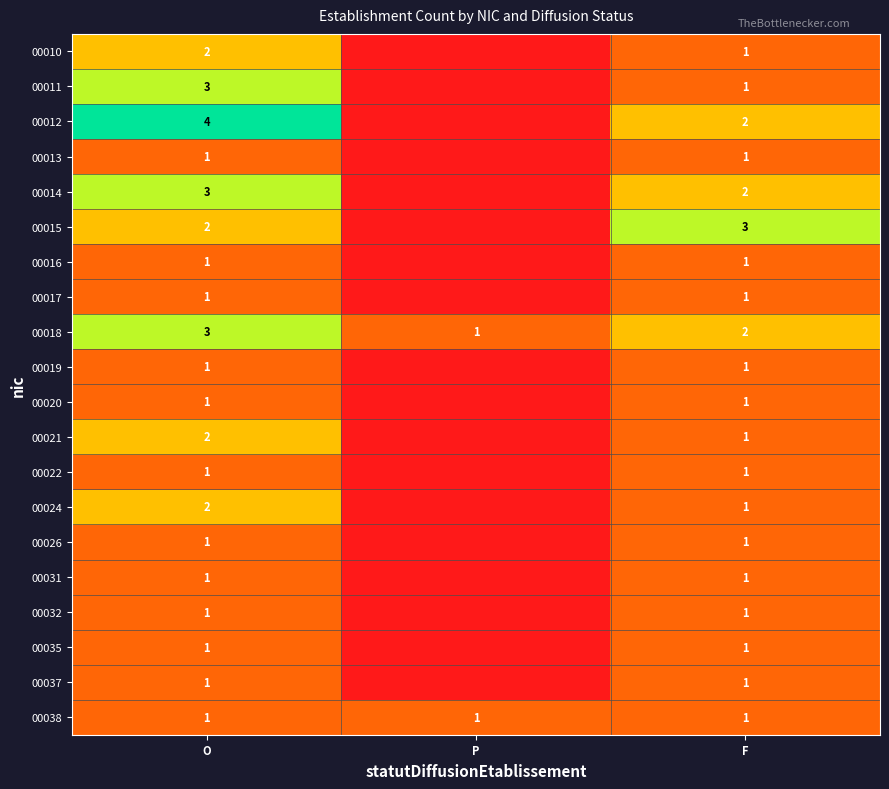

What is the sum of the 00038 values at P and O?

2